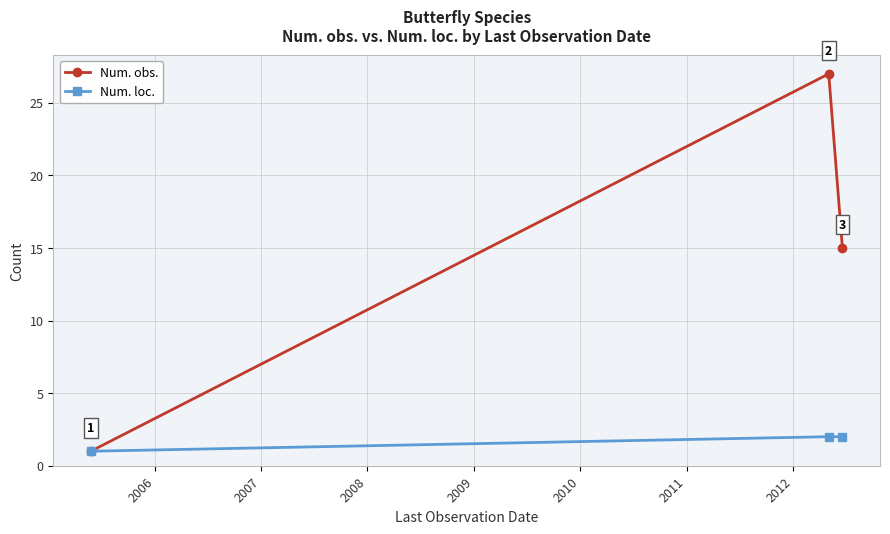

How many Num. obs. values are between 1 and 27?

3